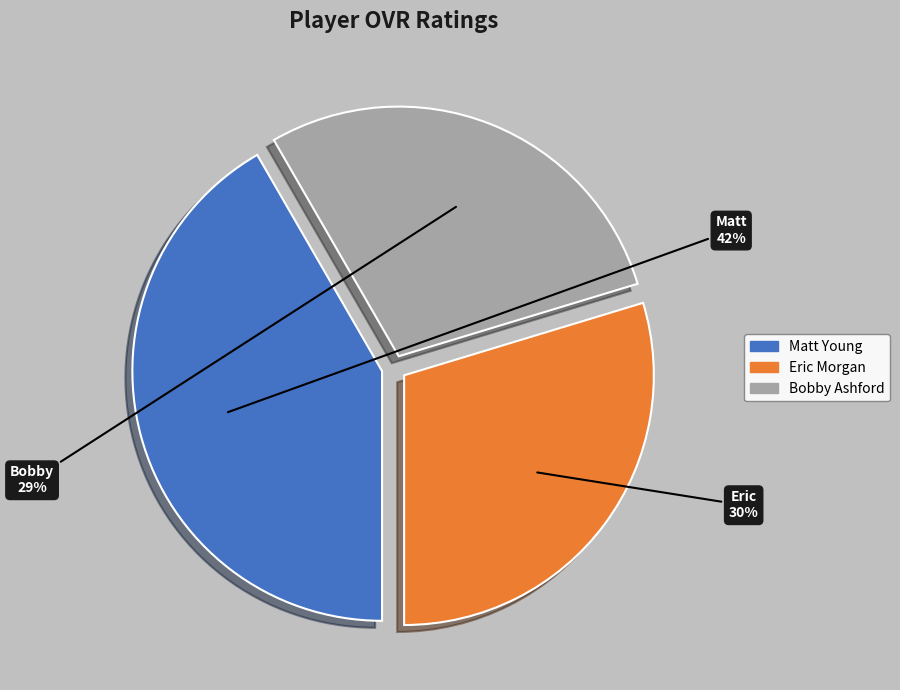

Is Bobby Ashford the majority of the pie?

No